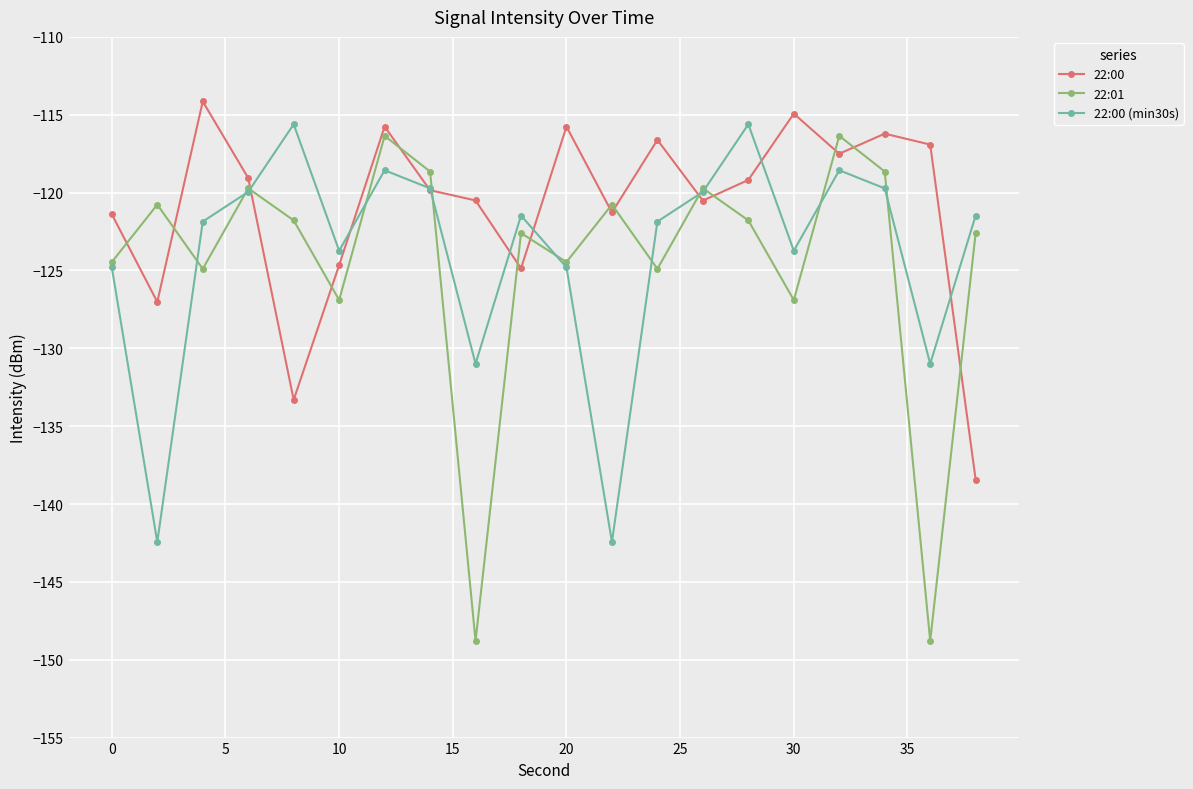

True or false: 22:01 and 22:00 cross at least once.

True